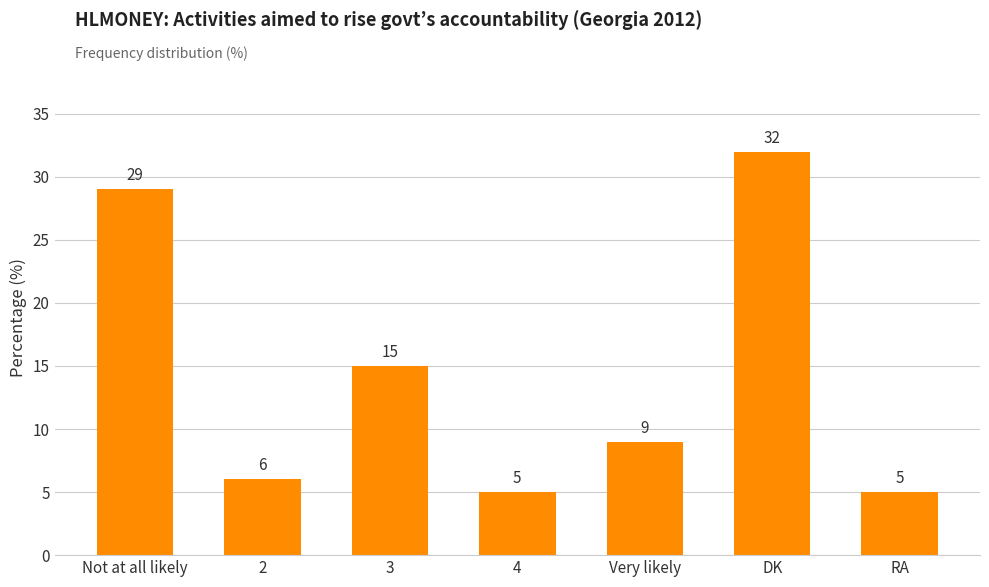

Read the value at DK, to the nearest 10.

30